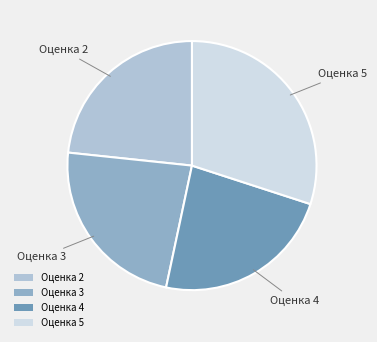

Which has a higher value, Оценка 5 or Оценка 2?

Оценка 5